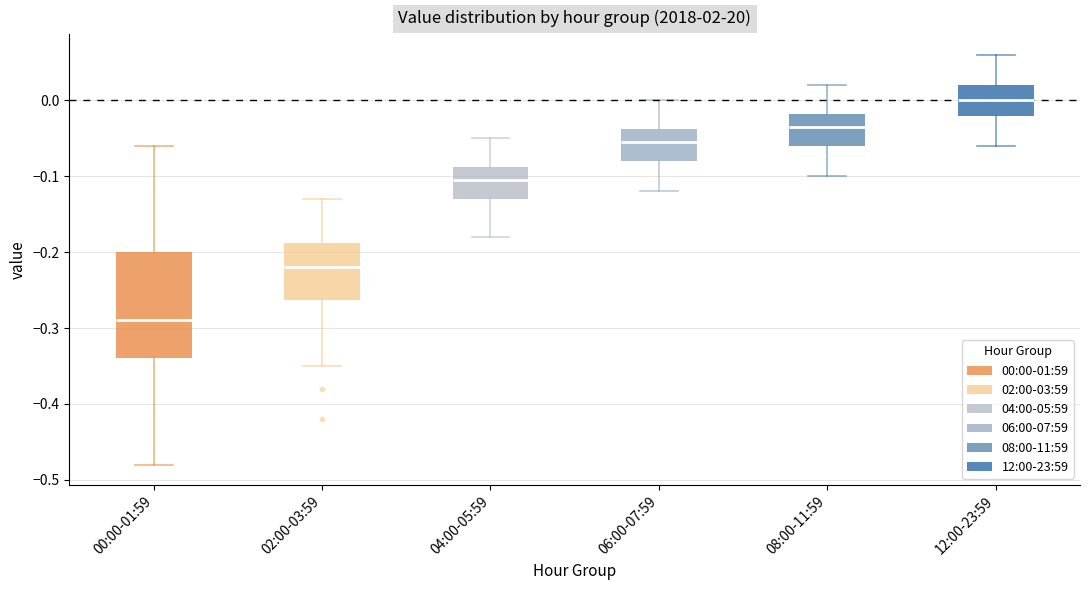

Where is the lower edge of the box for 04:00-05:59 on the y-axis? The values are not printed on the chart, so give them approximately, as read against the axis.

-0.13